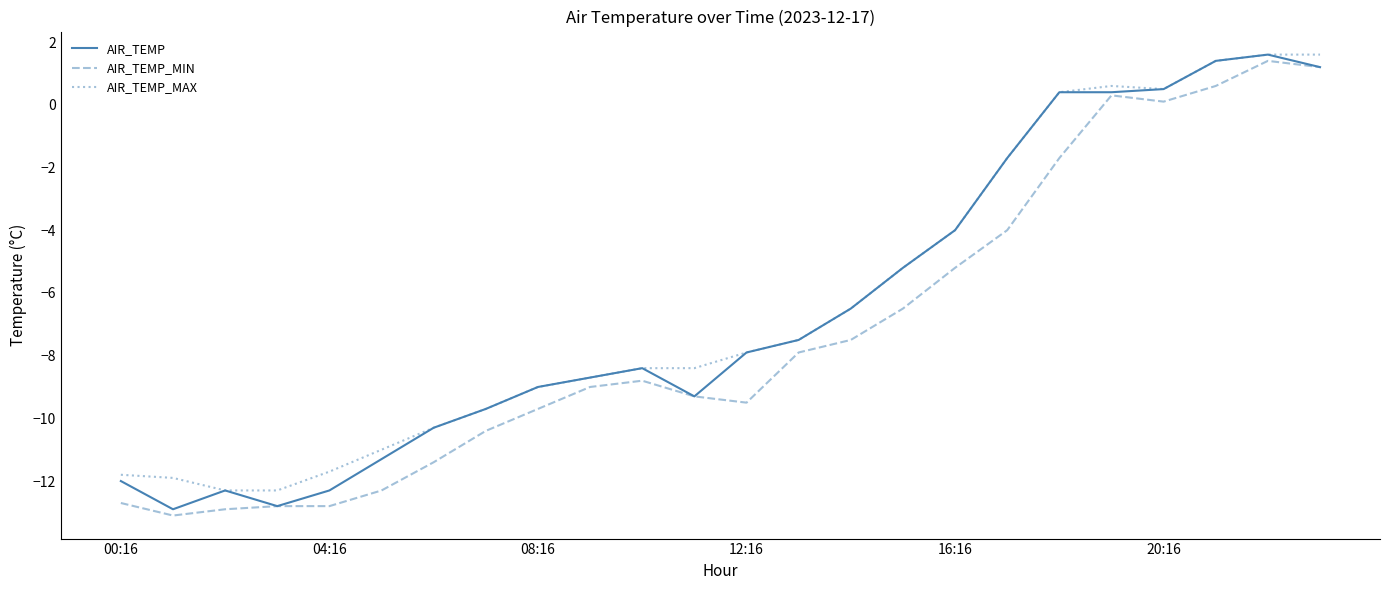

What is the smallest value displayed?

-13.1